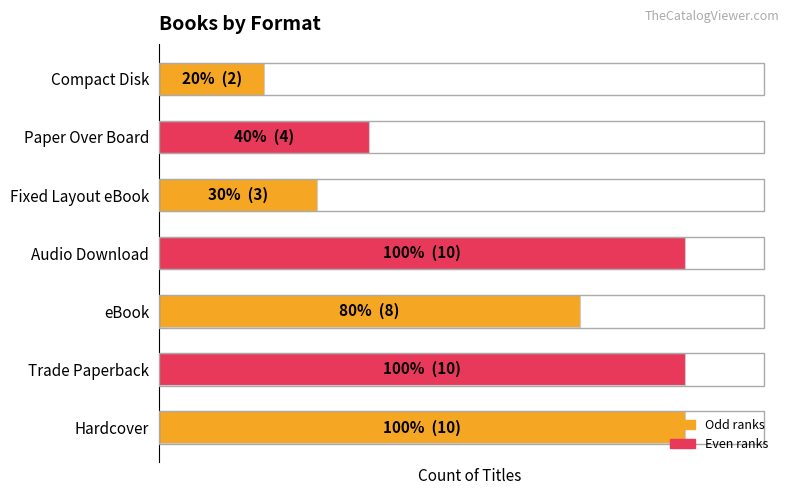

What is the greatest value displayed?

10